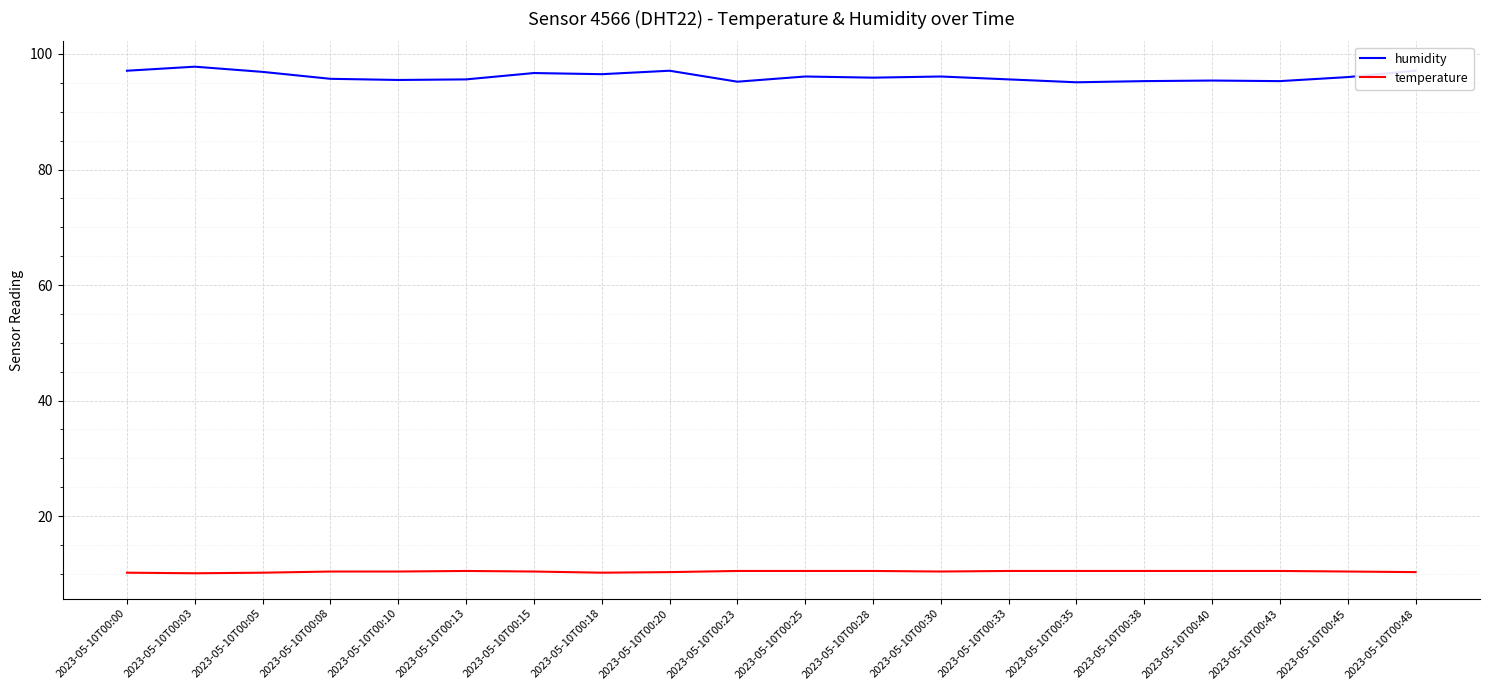

At 2023-05-10T00:40, list the series in order from largest to smallest.

humidity, temperature